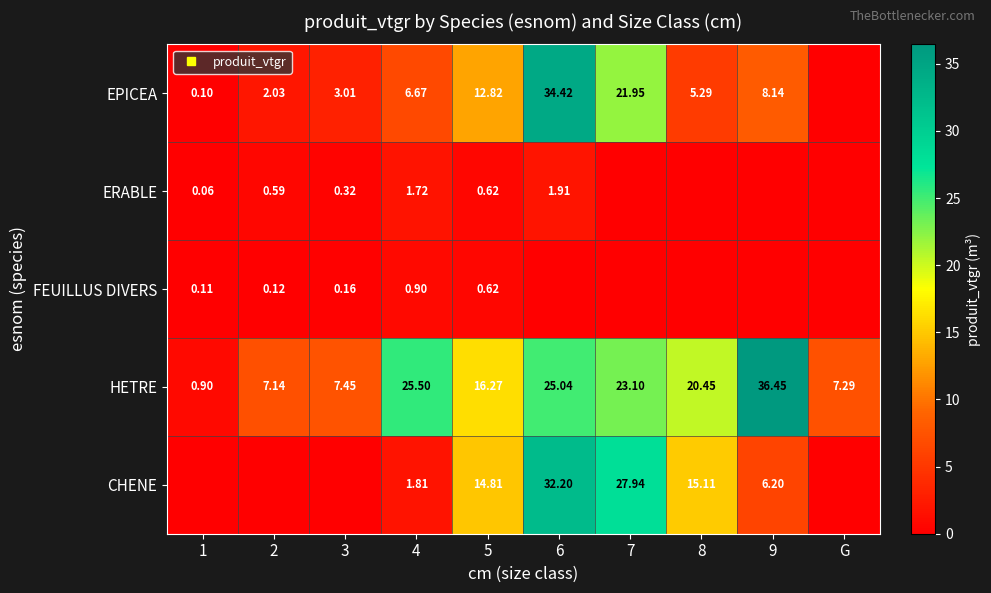

What is the difference between the FEUILLUS DIVERS values at 4 and 3?

0.7